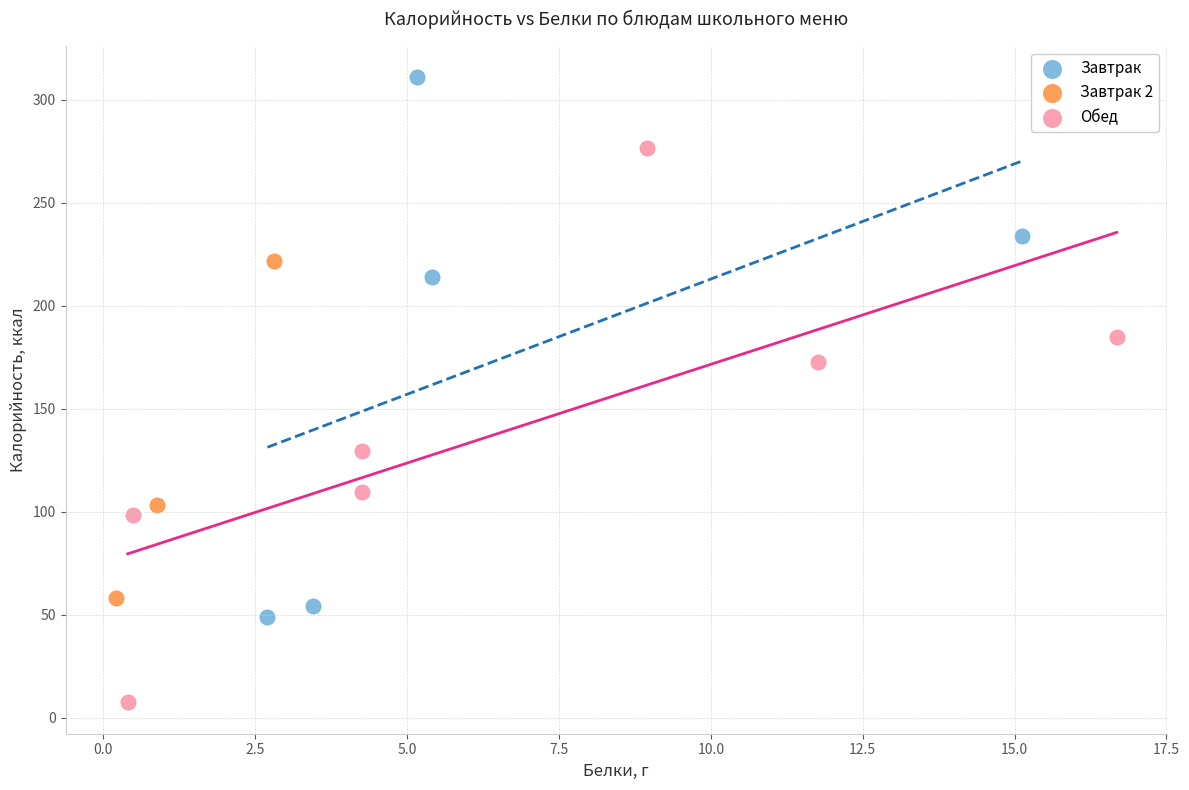

Which series contains the highest Y value?

Завтрак